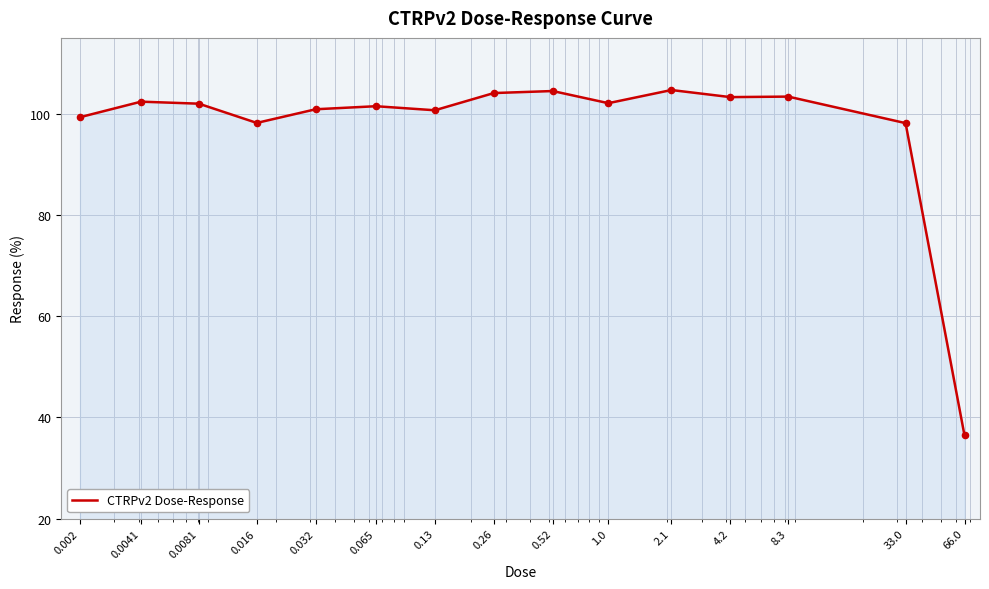

What is the difference between the maximum and minimum values?

68.2